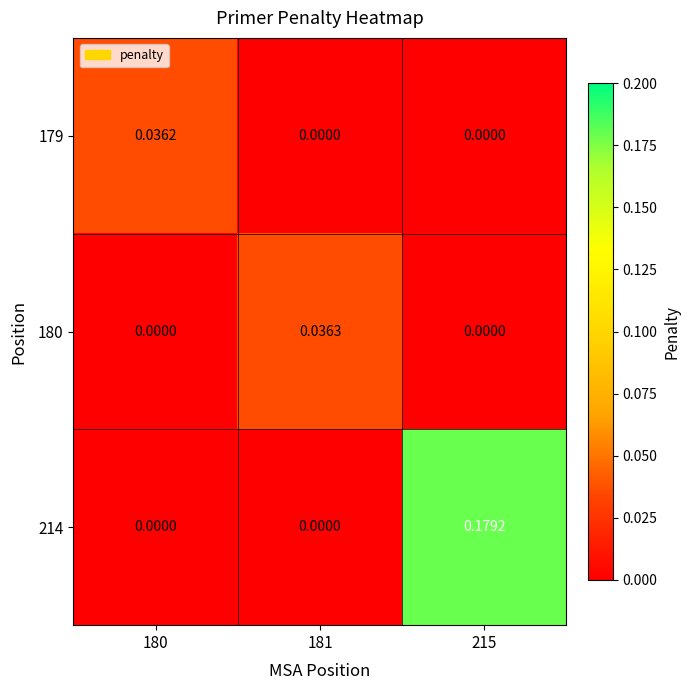

Which category has the highest value across all series?

215